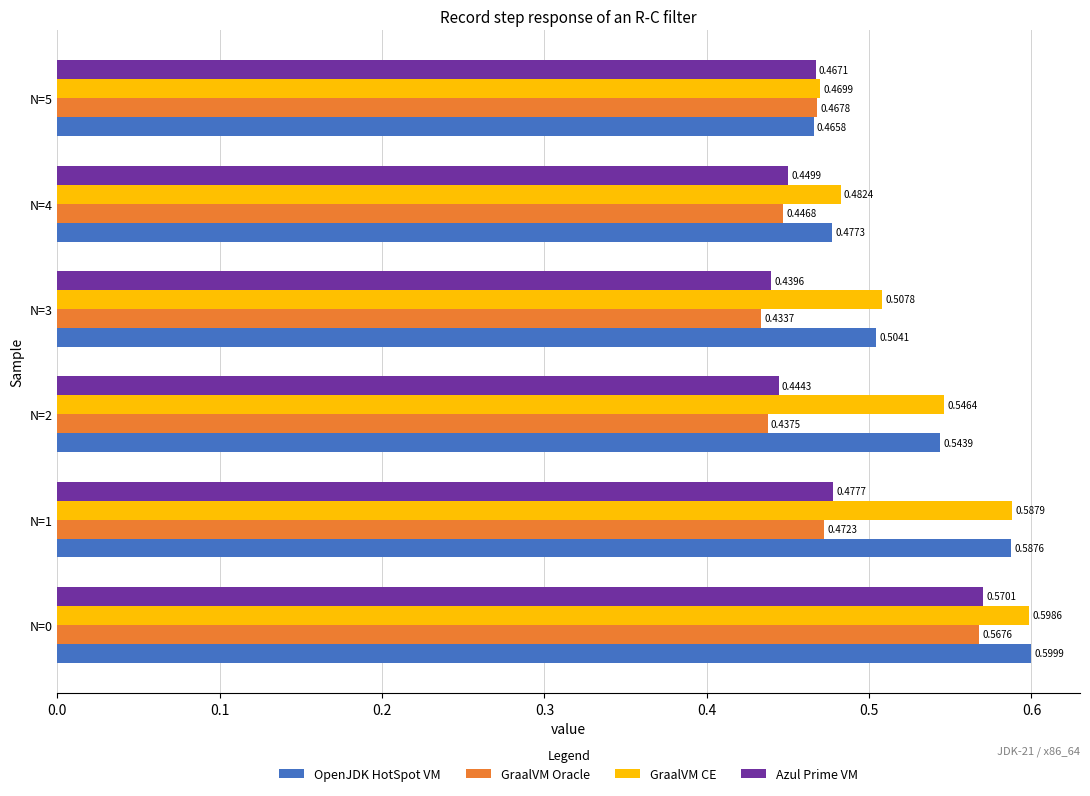

Which series has the largest total across all categories?

GraalVM CE